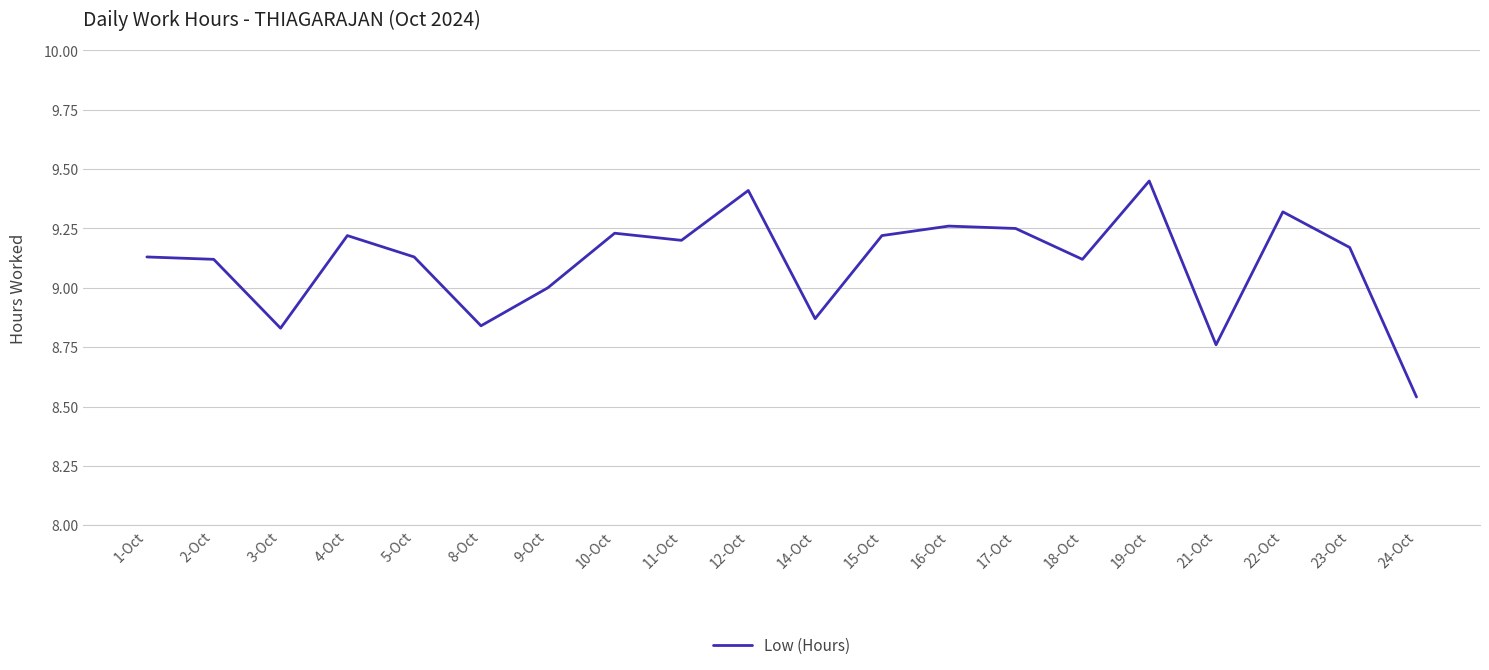

At which category does the data reach its first local valley?

3-Oct